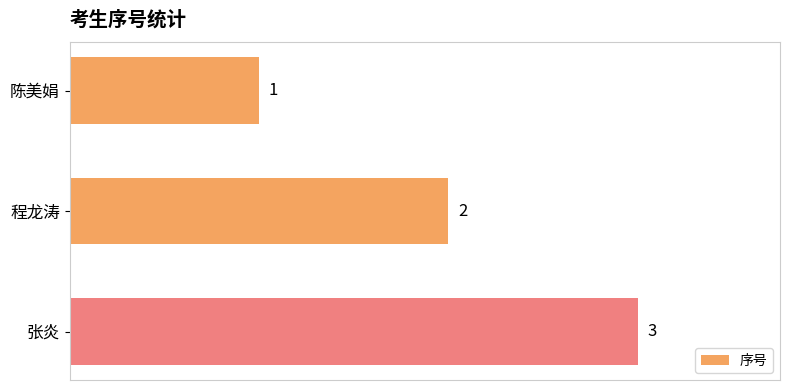

List the labels in order of value, smallest first.

陈美娟, 程龙涛, 张炎